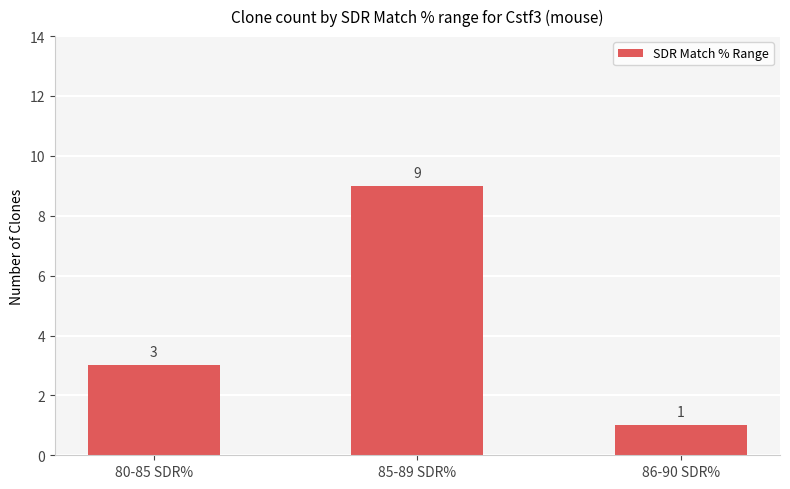

The chart shows a value of 3 at 80-85 SDR%. True or false?

True